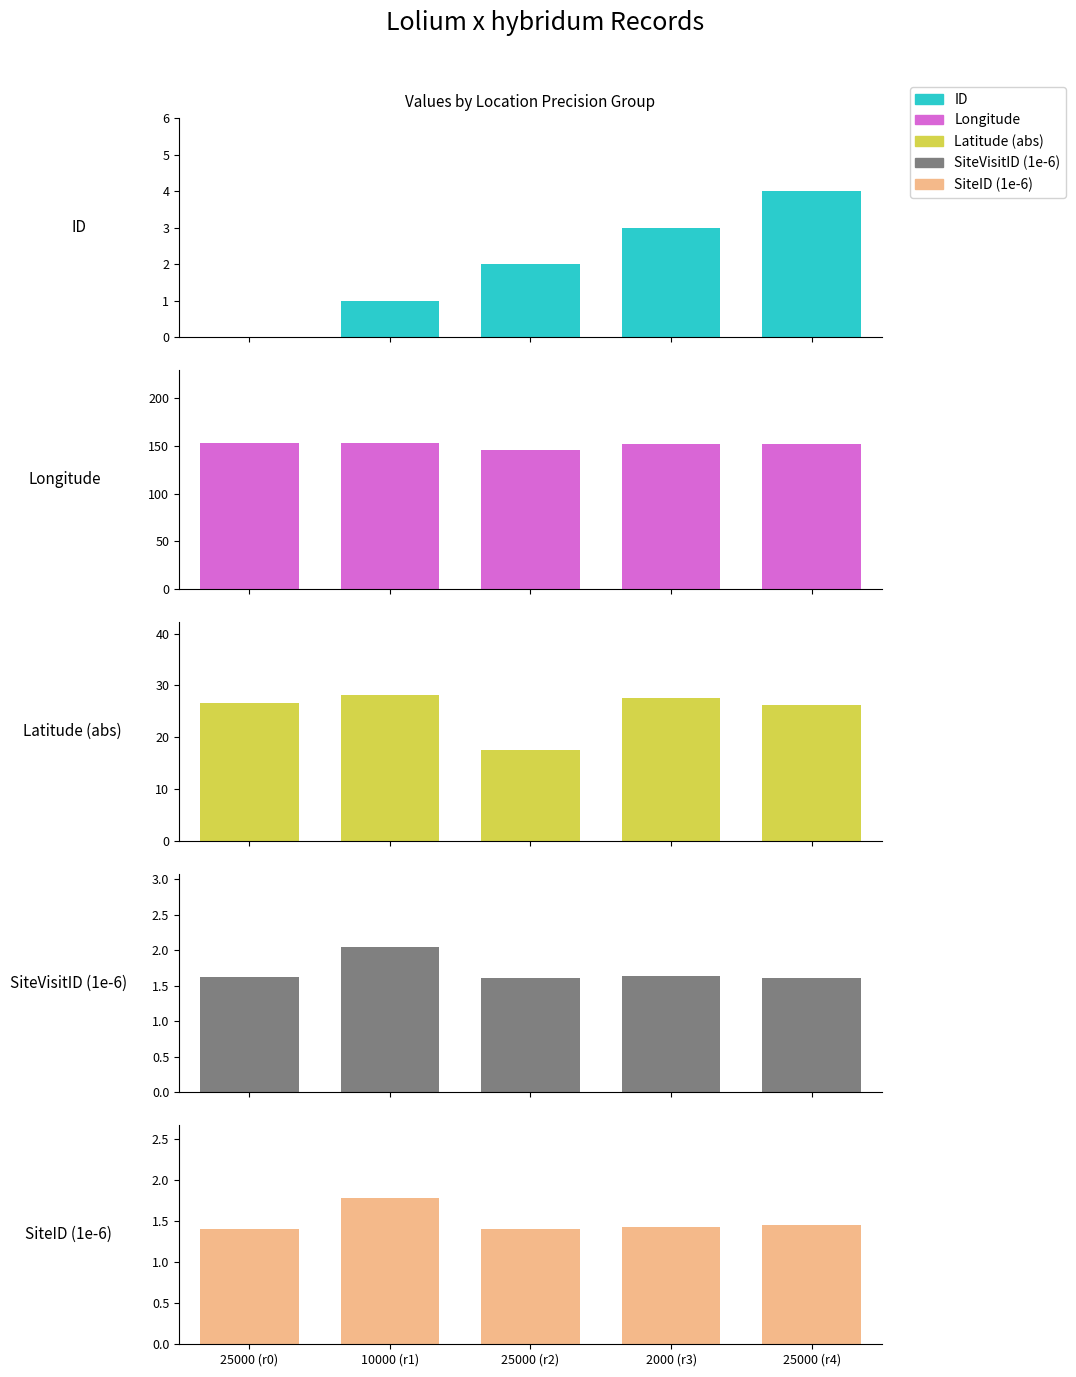

List the labels in order of ID value, largest first.

25000 (r4), 2000 (r3), 25000 (r2), 10000 (r1), 25000 (r0)